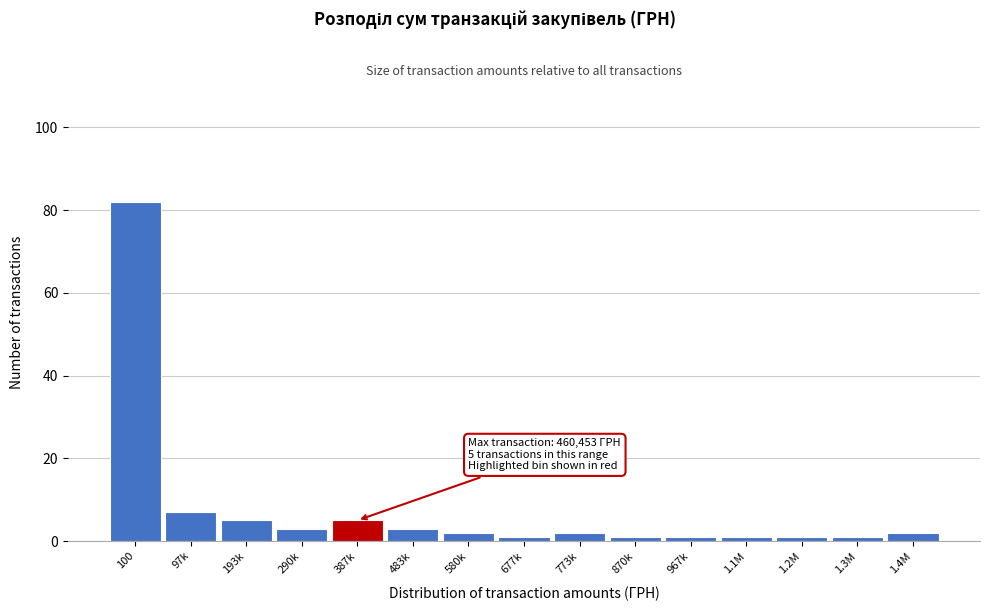

Reading right to left, what are all the values shown in this chart?

1.4M=2	1.3M=1	1.2M=1	1.1M=1	967k=1	870k=1	773k=2	677k=1	580k=2	483k=3	387k=5	290k=3	193k=5	97k=7	100=82